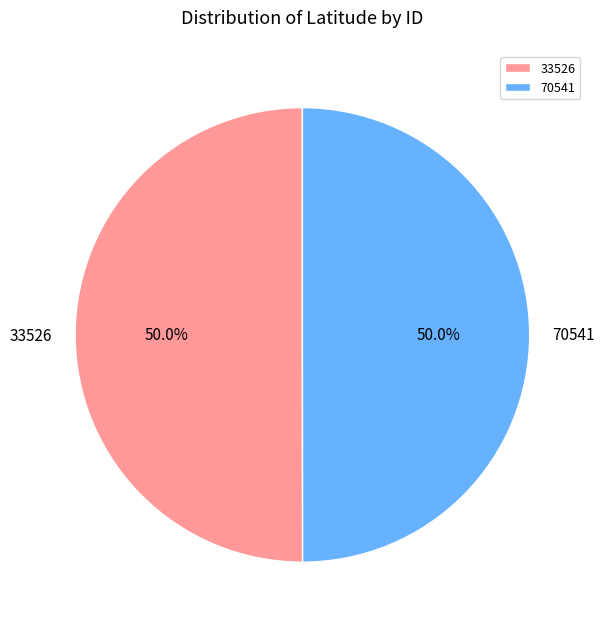

What is the total percentage of 33526 and 70541?

100.0%